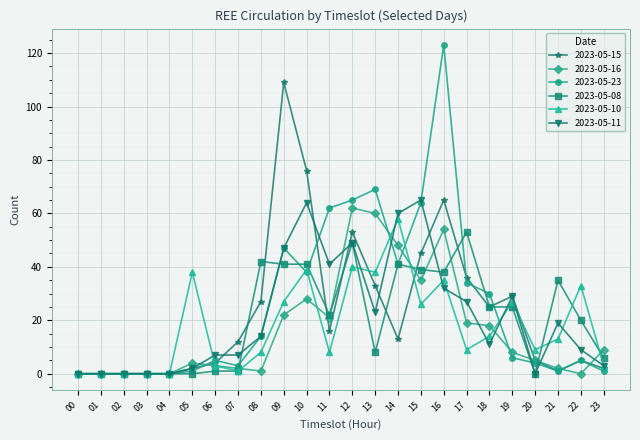

How many lines are shown in the chart?

6